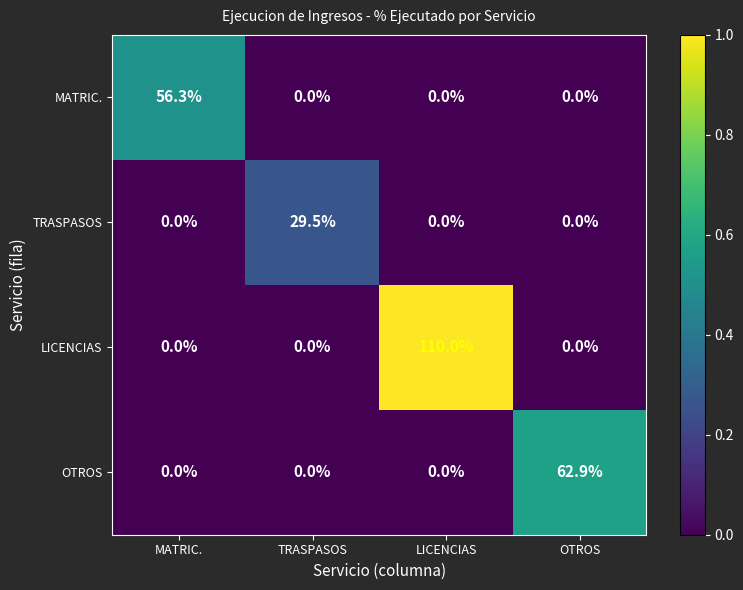

List the series in order of their peak value, lowest first.

TRASPASOS, MATRIC., OTROS, LICENCIAS